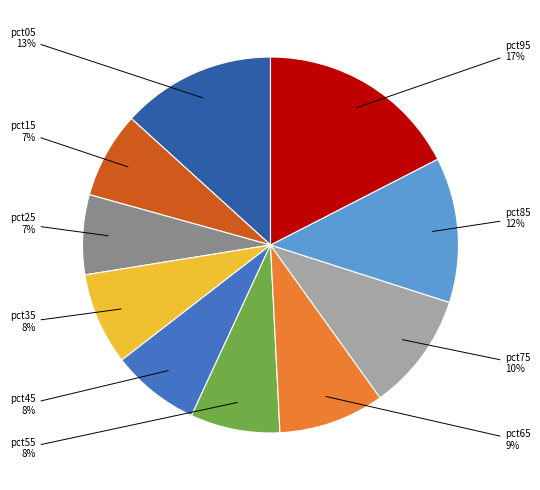

Does any single category account for the majority?

No